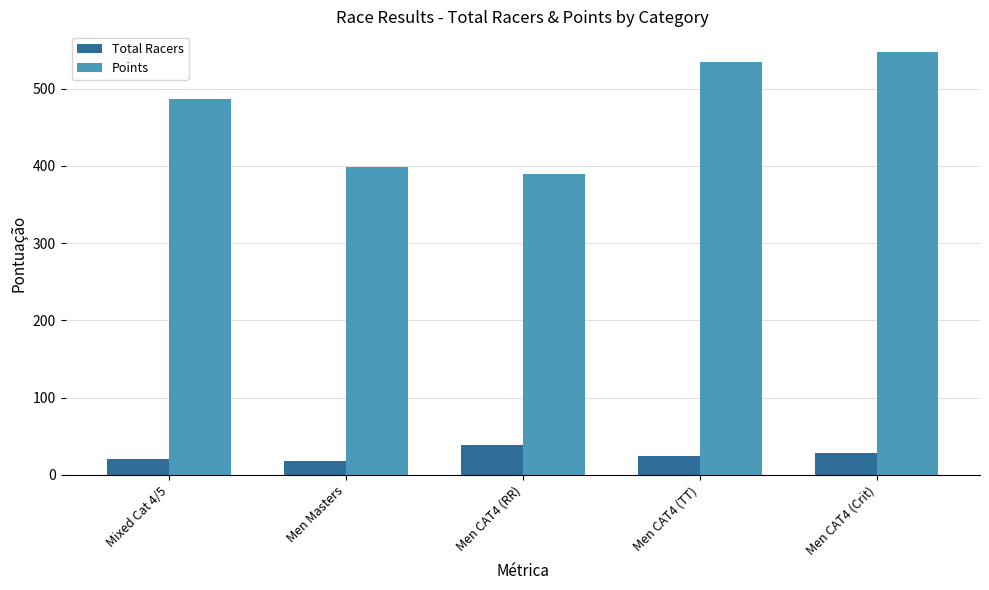

What is the label of the 1st bar from the left?

Mixed Cat 4/5